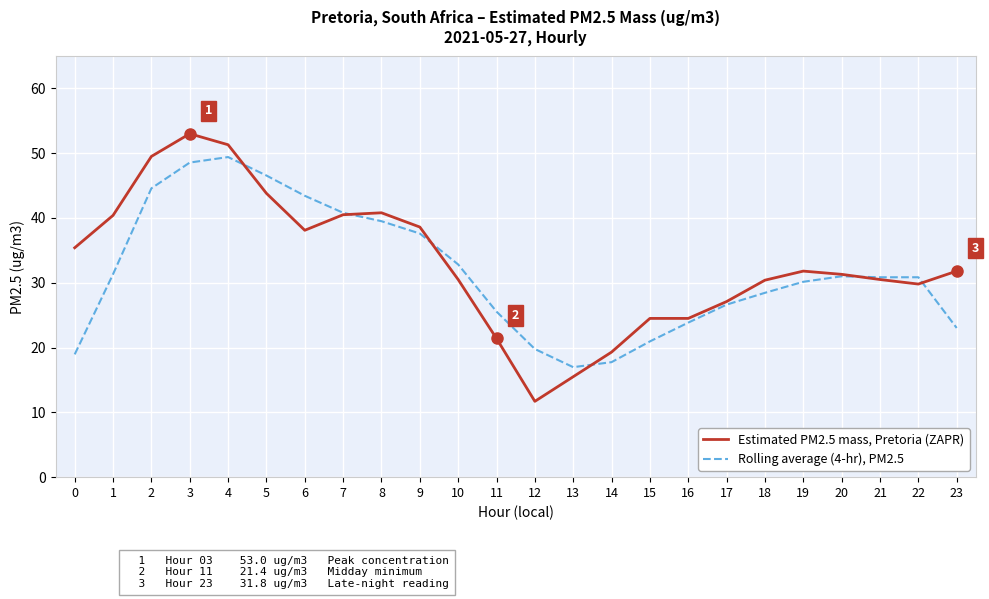

Read the Estimated PM2.5 mass, Pretoria (ZAPR) value at 1.

40.4